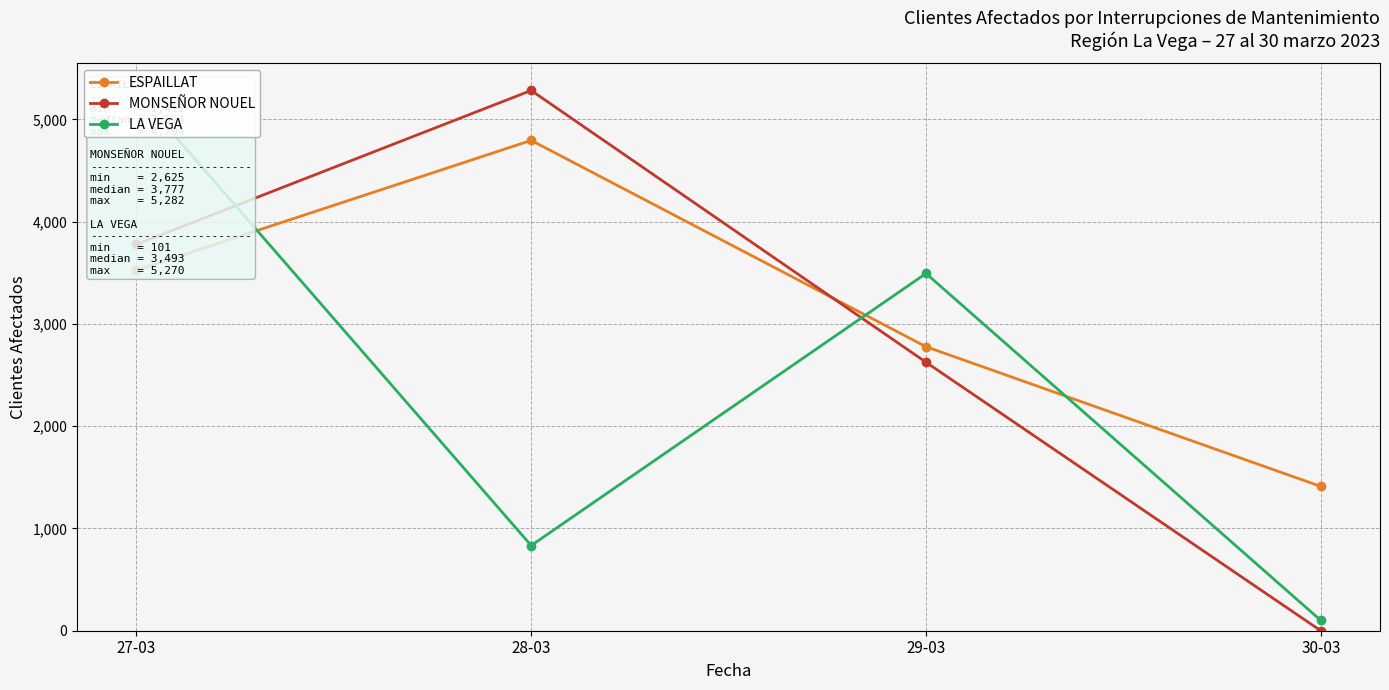

Which series changed the most between 27-03 and 30-03?

LA VEGA